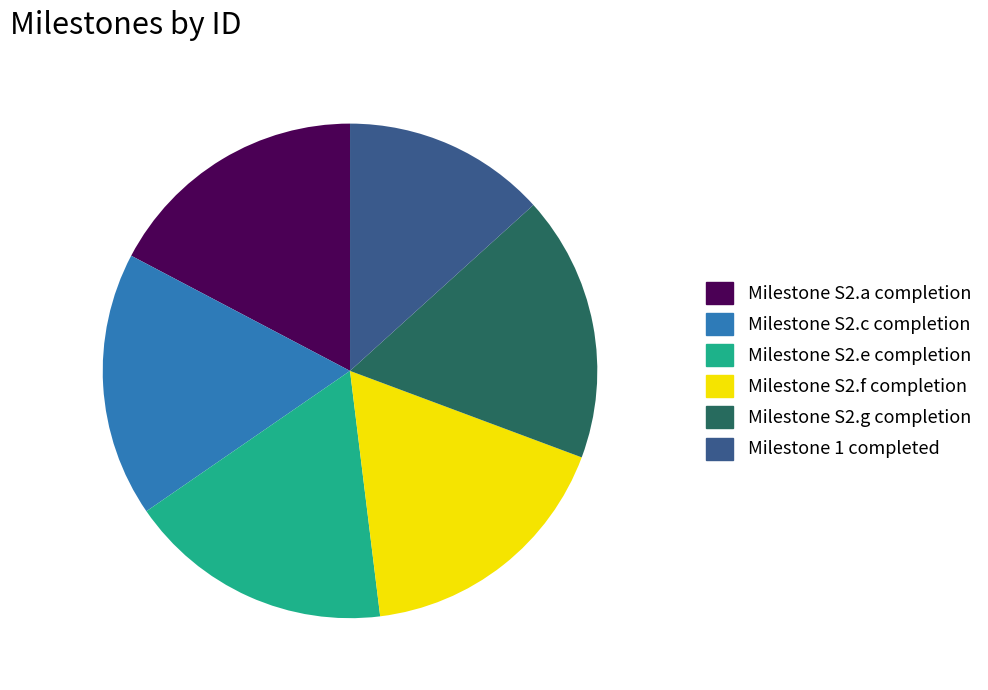

Is there any slice that represents more than half of the pie?

No